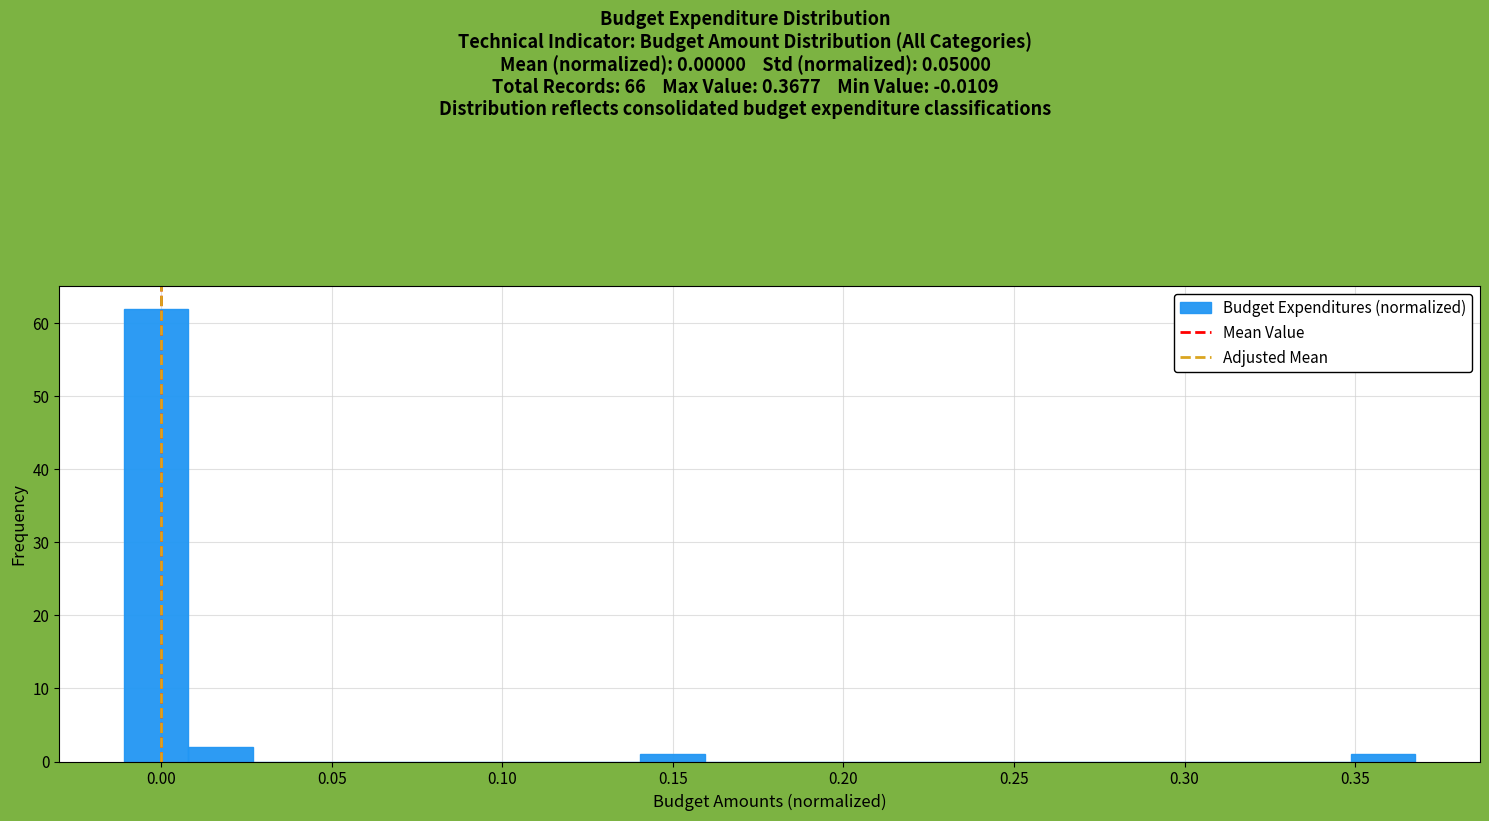

Around what value on the x-axis is the tallest bar? Give the approximate position of its centre, as read against the axis.

0.000